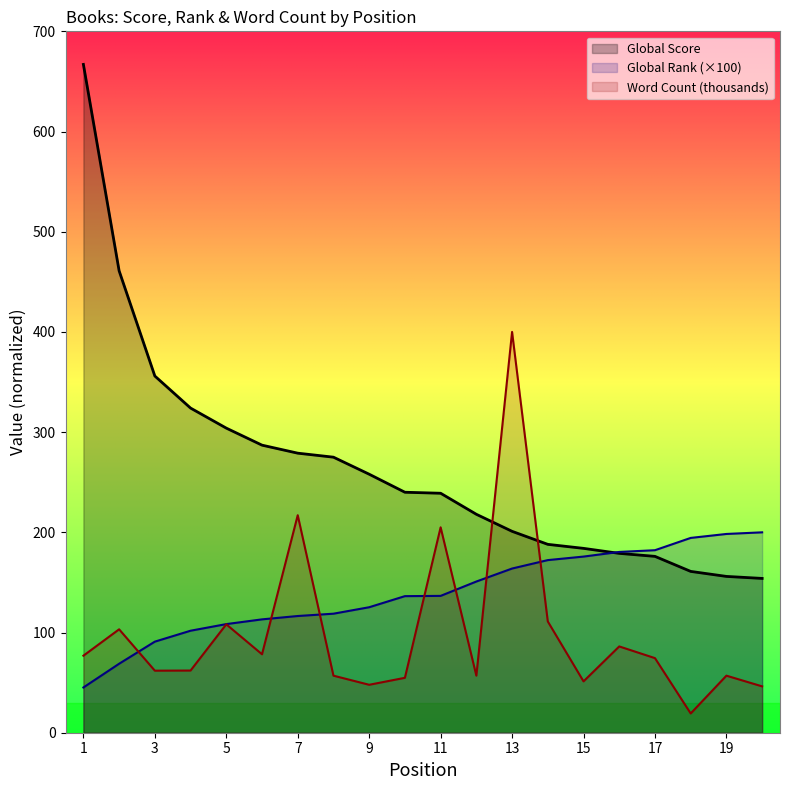

What is the difference between the Global Rank (hundreds) values at 8 and 11?

17.8